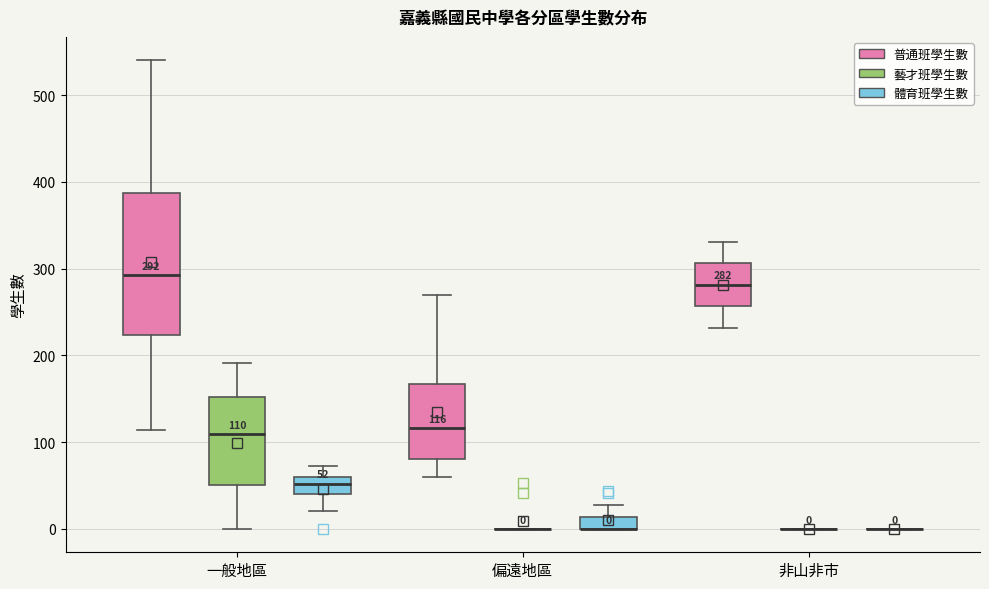

Comparing the boxes themselves (not the whiskers), which one is the tallest?

一般地區 (普通班學生數)